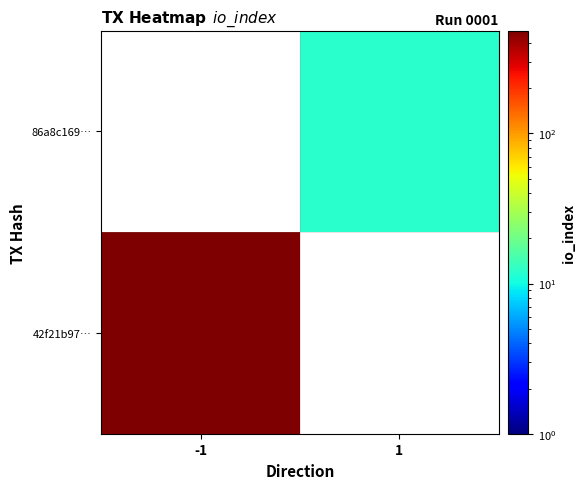

List the labels in order of 86a8c169… value, largest first.

-1, 1